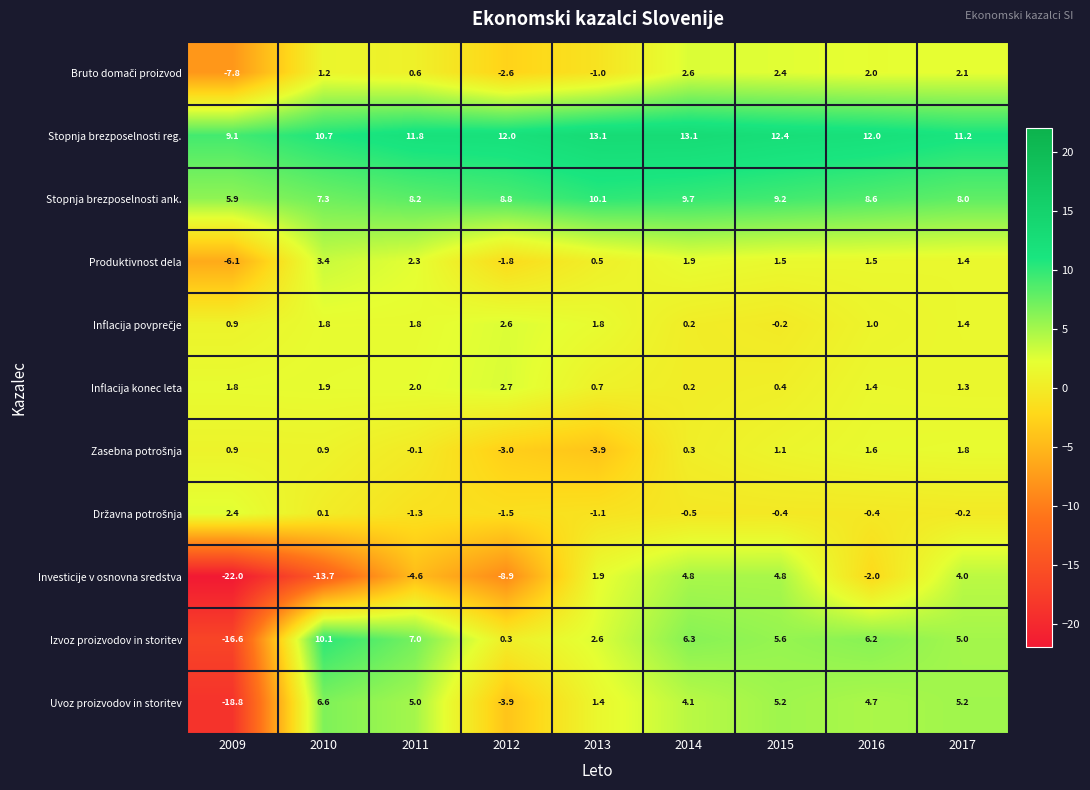

How many series are shown in this chart?

11